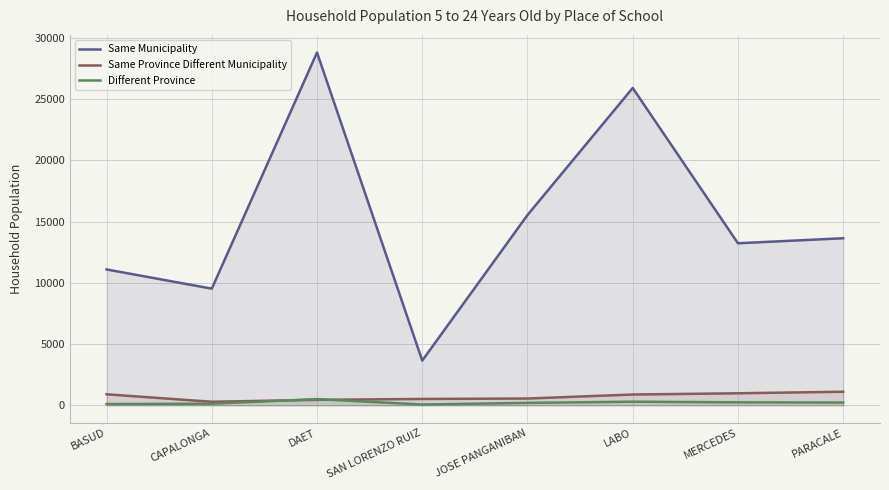

At which label is Different Province closest to 287?

LABO